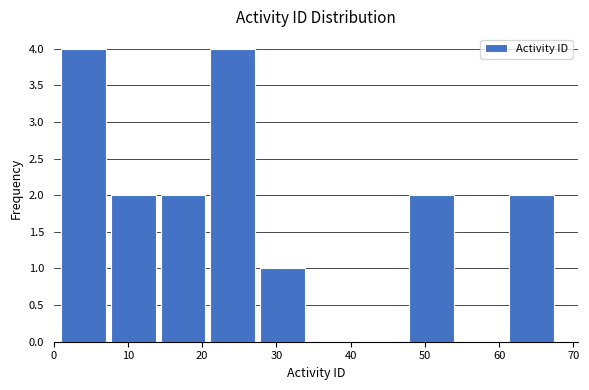

Reading left to right, transcribe this chart: for each bar, give the range it covers on the x-axis and its height. Neither the bar edges nor the heights are printed on the chart, so give them approximately, as read against the axes.

1.0 to 7.7: 4
7.7 to 14.4: 2
14.4 to 21.1: 2
21.1 to 27.8: 4
27.8 to 34.5: 1
34.5 to 41.2: 0
41.2 to 47.9: 0
47.9 to 54.6: 2
54.6 to 61.3: 0
61.3 to 68.0: 2